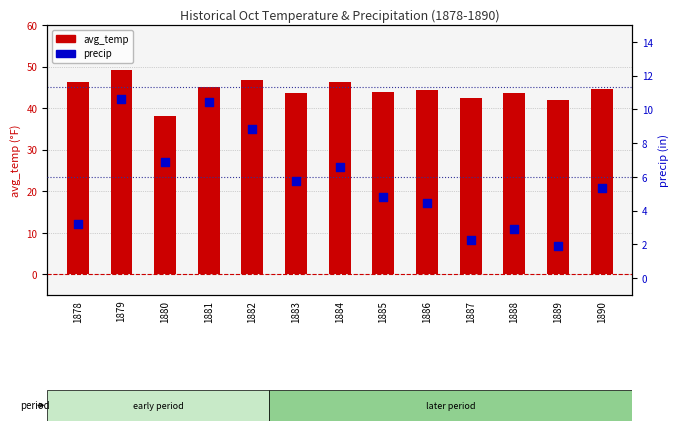

What is the total value across all series at 1882?

55.6